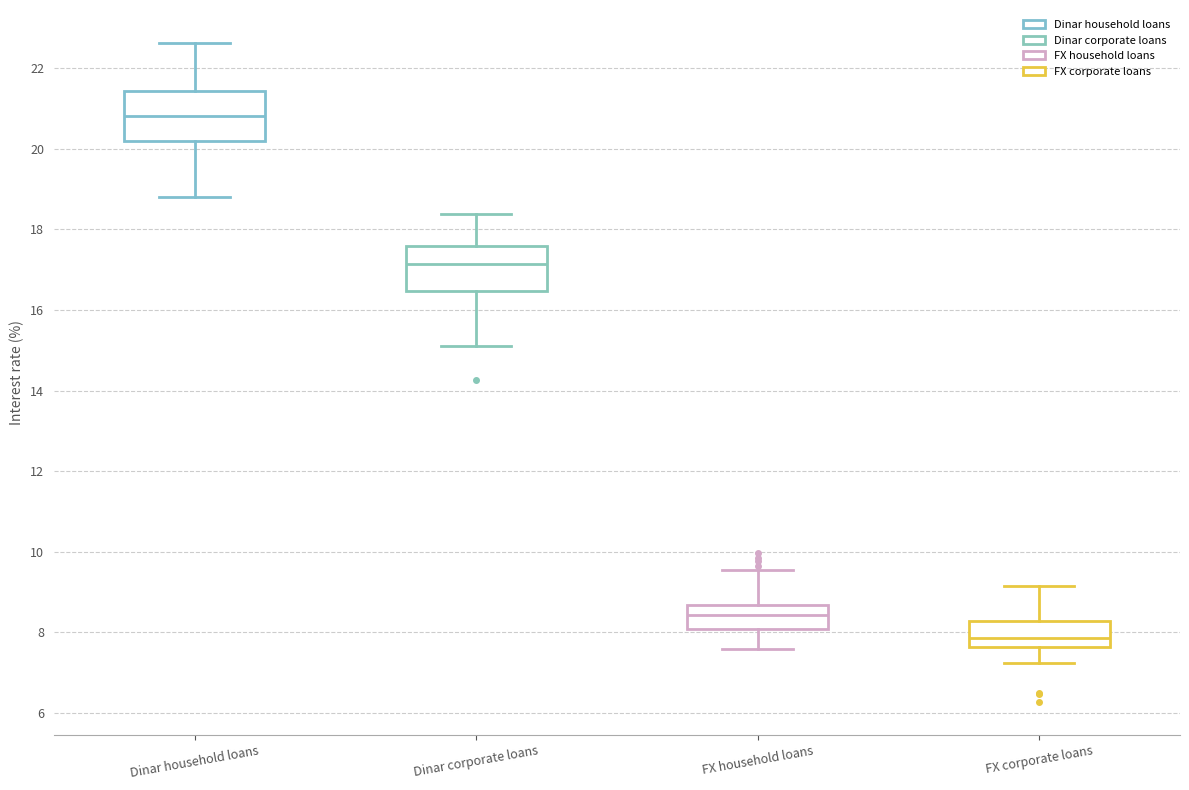

Where is the upper edge of the box for FX household loans on the y-axis? The values are not printed on the chart, so give them approximately, as read against the axis.

8.6